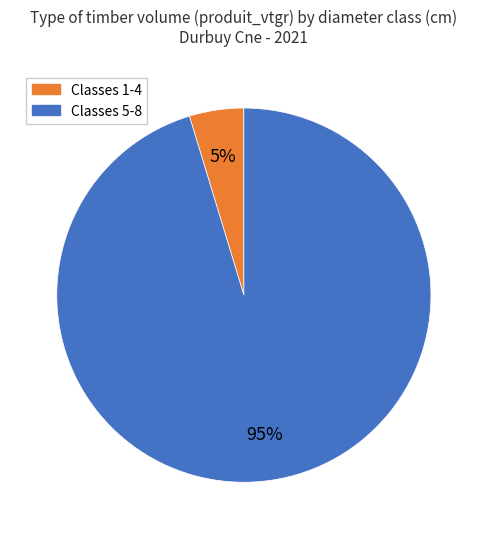

Is there any slice that represents more than half of the pie?

Yes